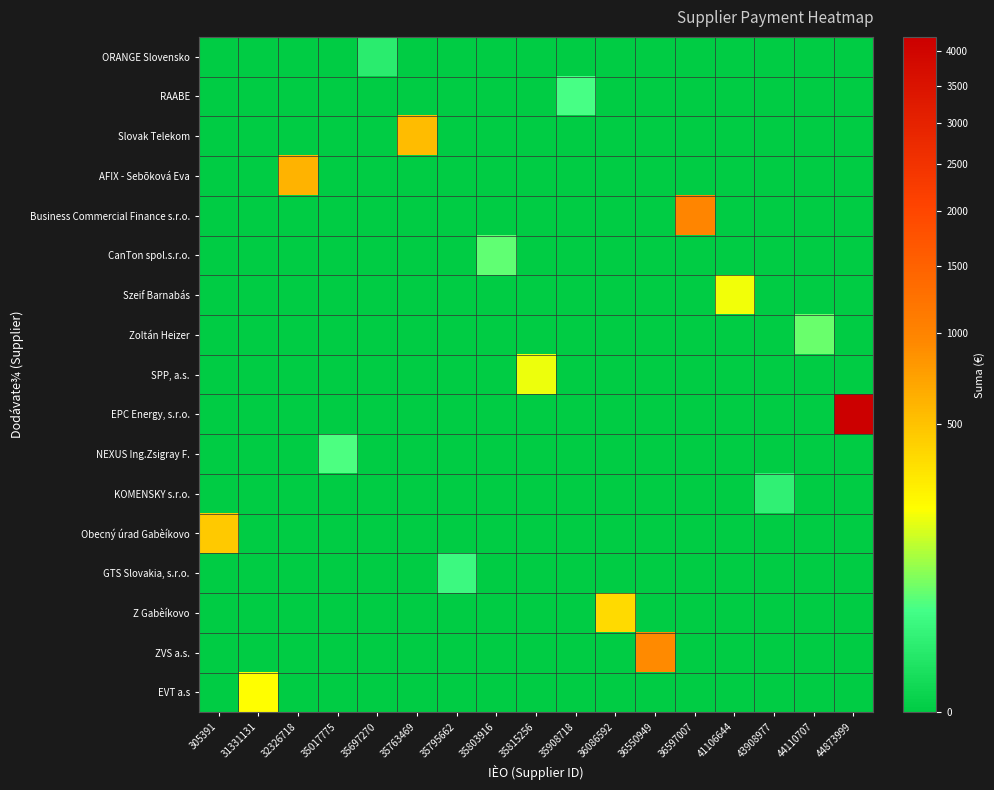

Rank the series at 41106644 from highest to lowest value.

Szeif Barnabás, ORANGE Slovensko, RAABE, Slovak Telekom, AFIX - Sebõková Eva, Business Commercial Finance s.r.o., CanTon spol.s.r.o., Zoltán Heizer, SPP, a.s., EPC Energy, s.r.o., NEXUS Ing.Zsigray F., KOMENSKY s.r.o., Obecný úrad Gabèíkovo, GTS Slovakia, s.r.o., Z Gabèíkovo, ZVS a.s., EVT a.s